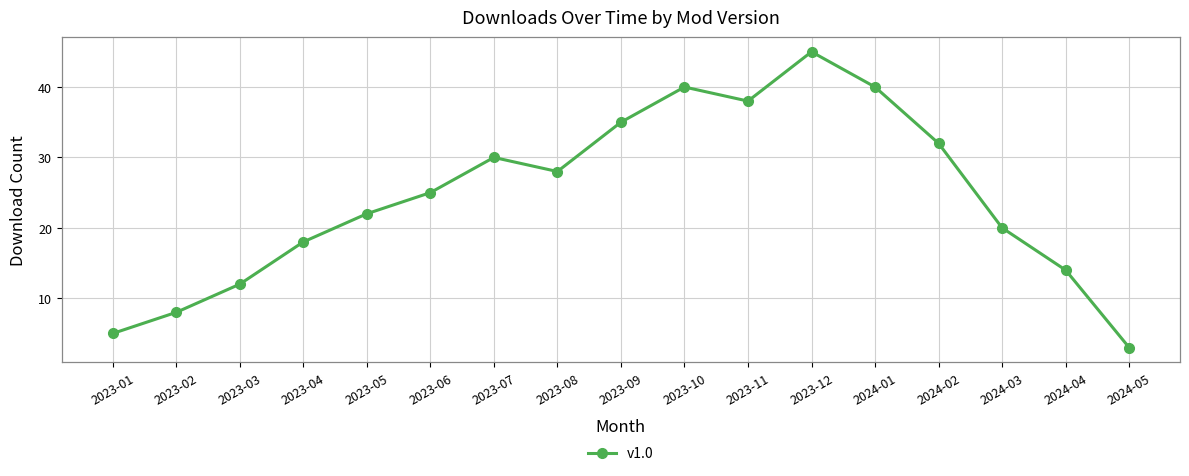

True or false: the data shows 8 at 2023-02.

True